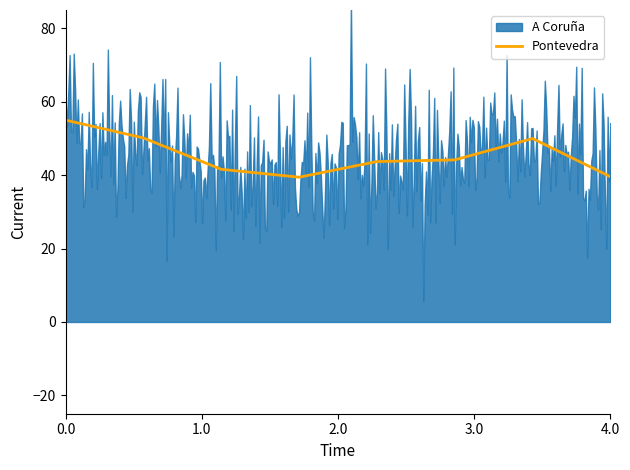

What is the highest value of the Pontevedra series?

55.0